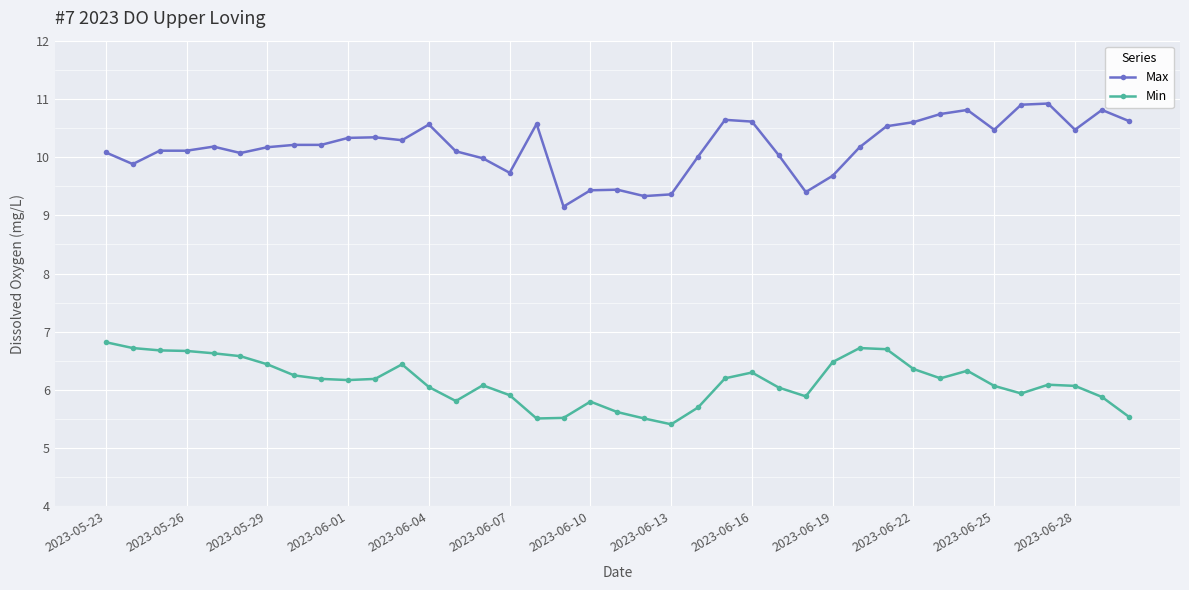

What is the sum of all Min values?

239.5